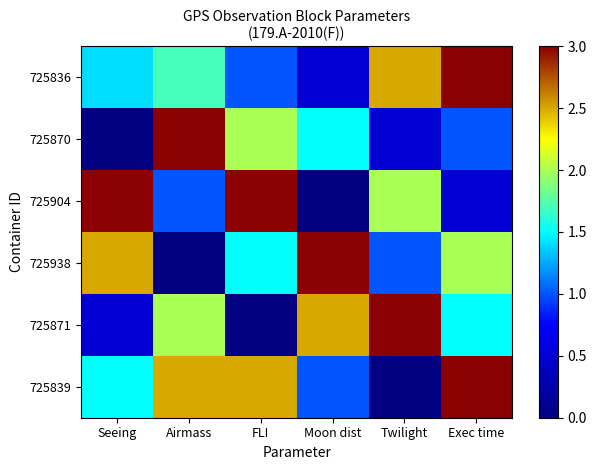

At which category is the sum across all series the highest?

Exec time